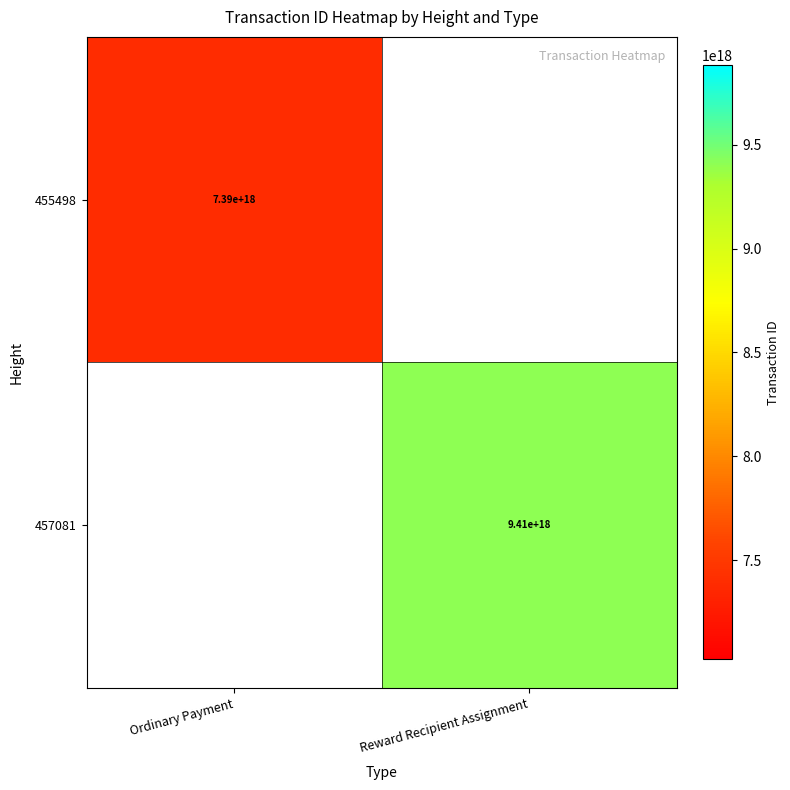

Is it true that 455498 equals 7390000000000000000 at Ordinary Payment?

True